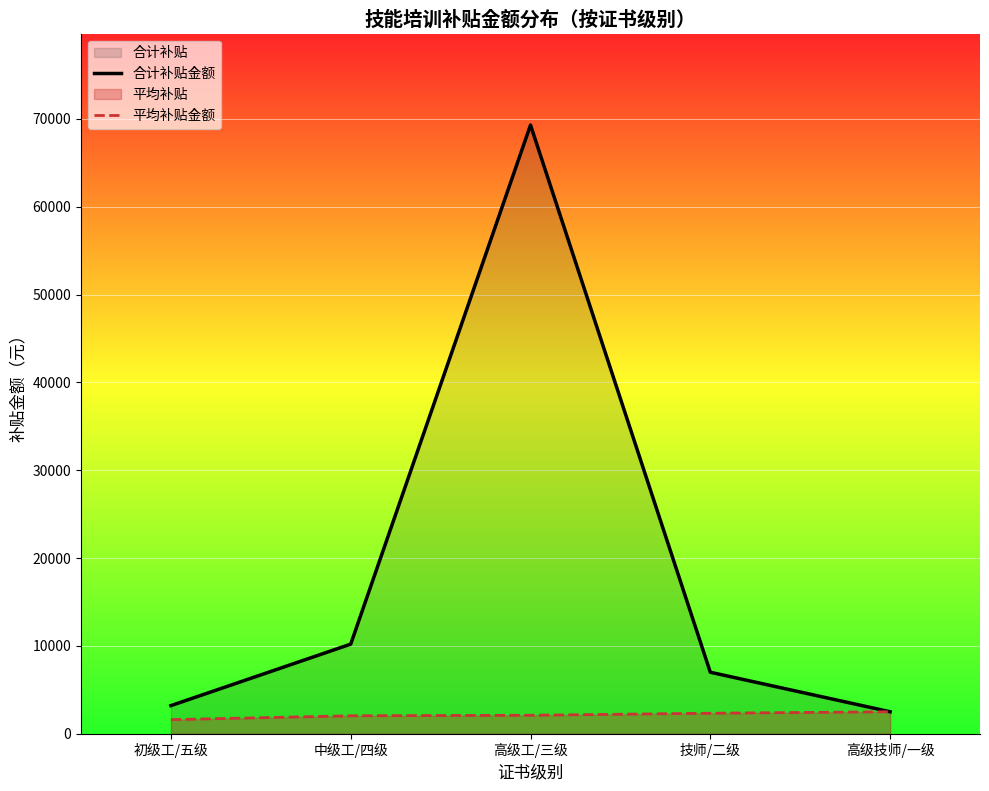

Which series changed the most between 初级工/五级 and 技师/二级?

合计补贴金额